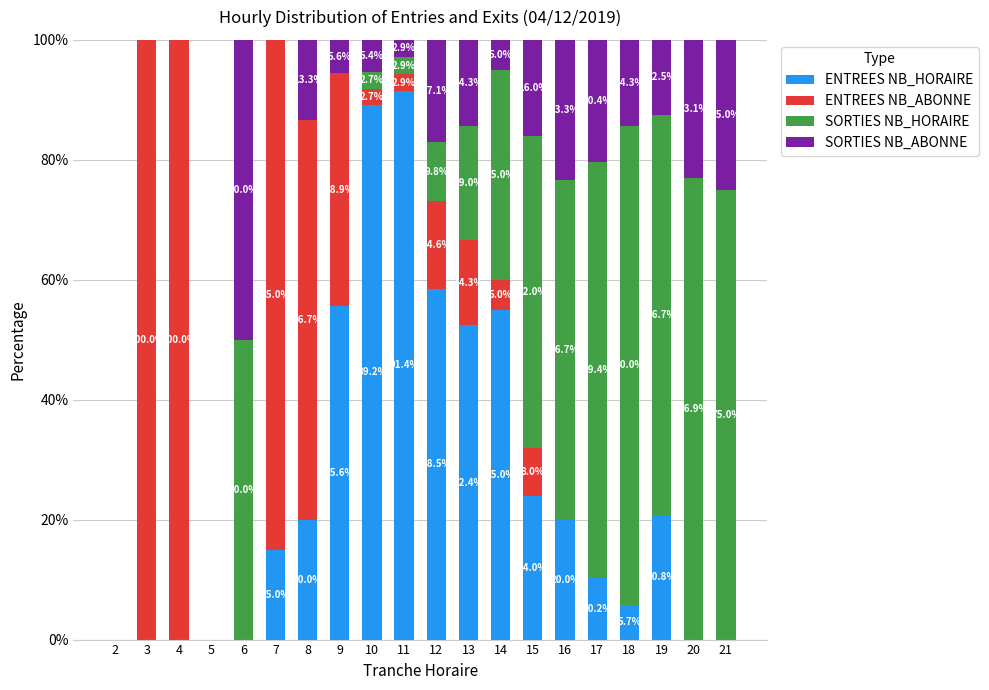

At which label does ENTREES NB_HORAIRE reach its peak?

11